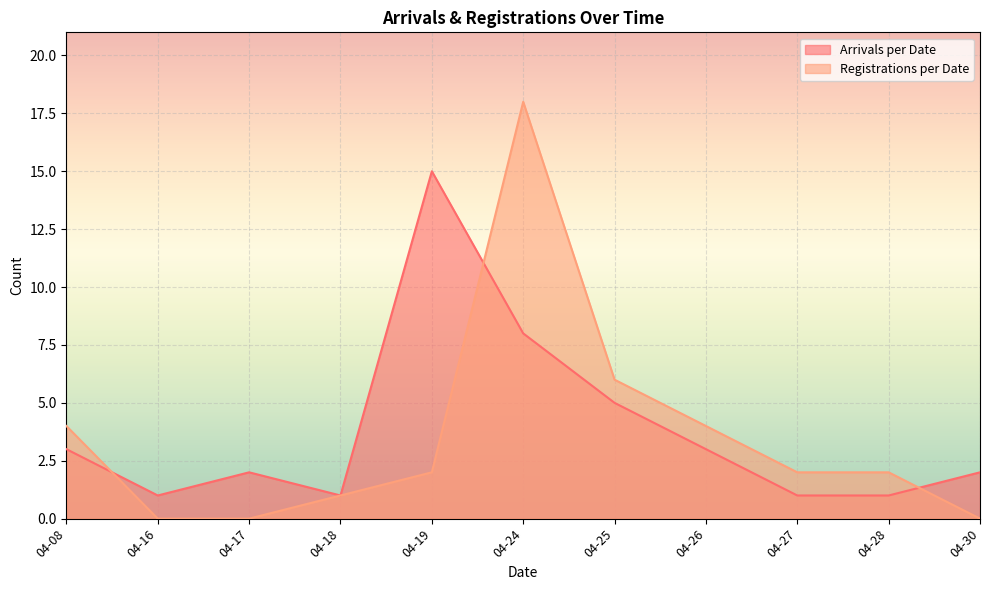

What is the value of the registrations_per_date point at the 8th from the left?

4